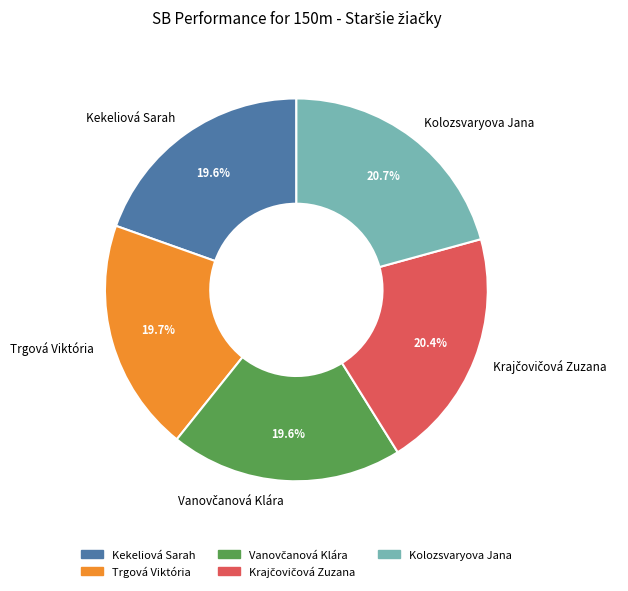

Does any single category account for the majority?

No